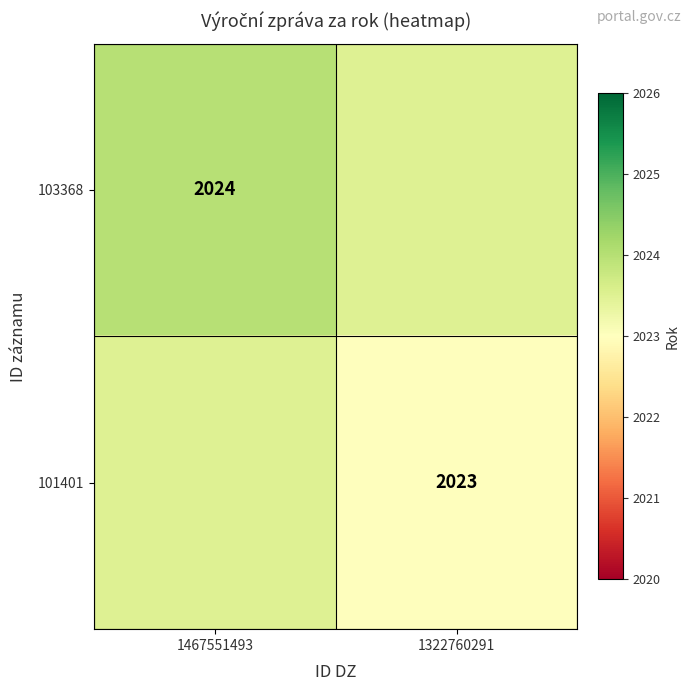

How many 101401 values are between 2023 and 2024?

2